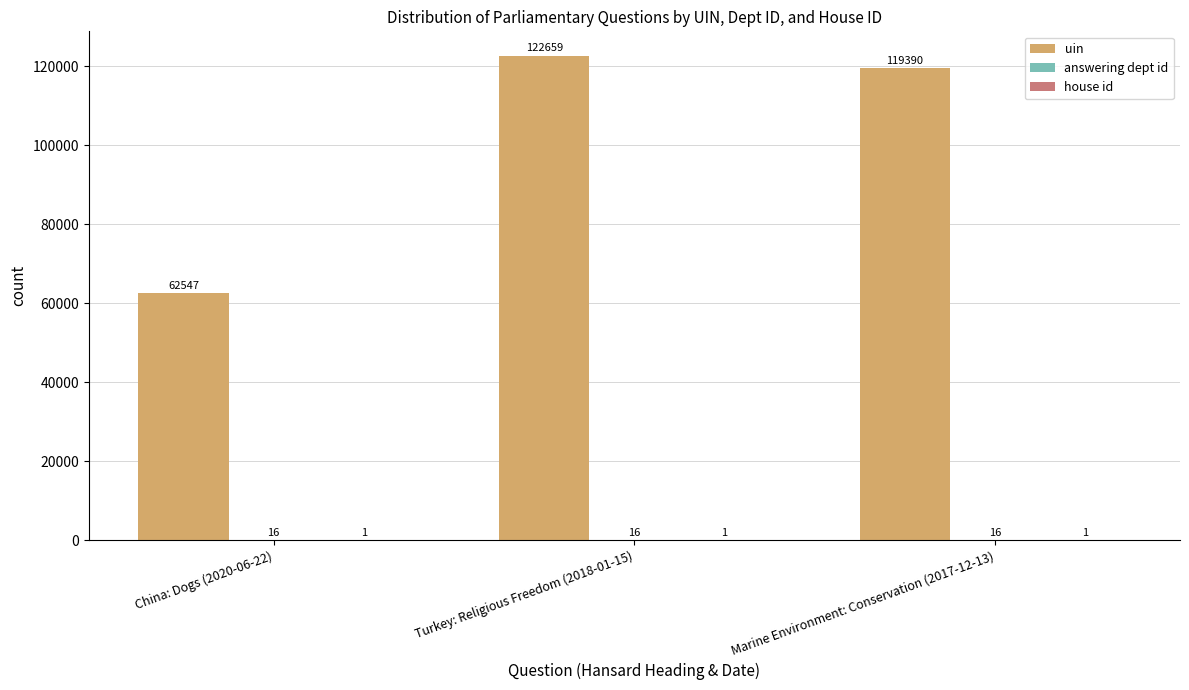

What is the total value across all series at China: Dogs (2020-06-22)?

62564